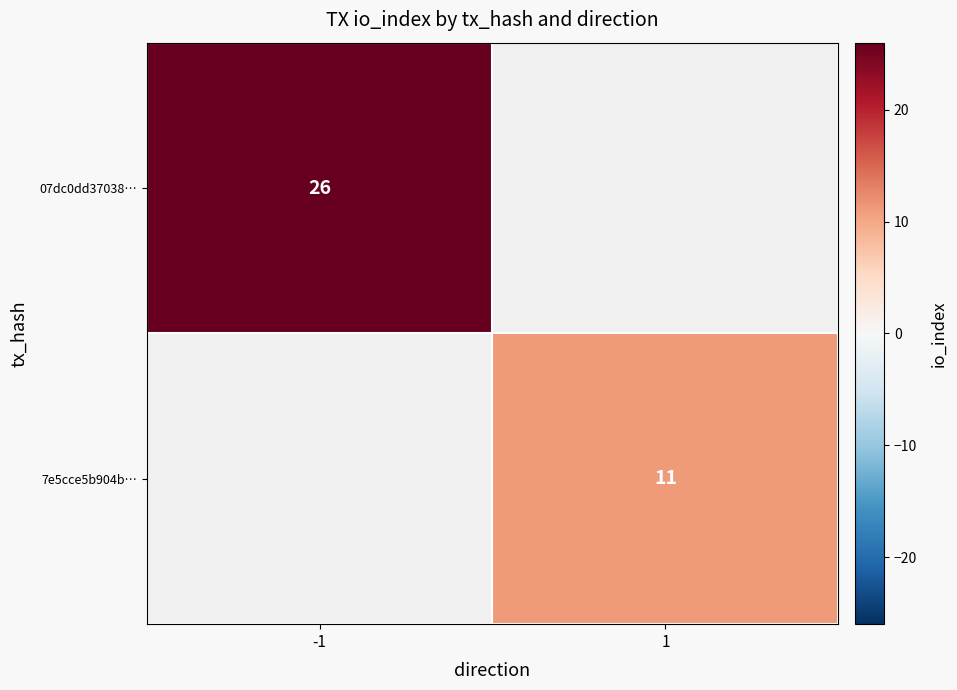

The value of 7e5cce5b904b… at 1 is 11. True or false?

True